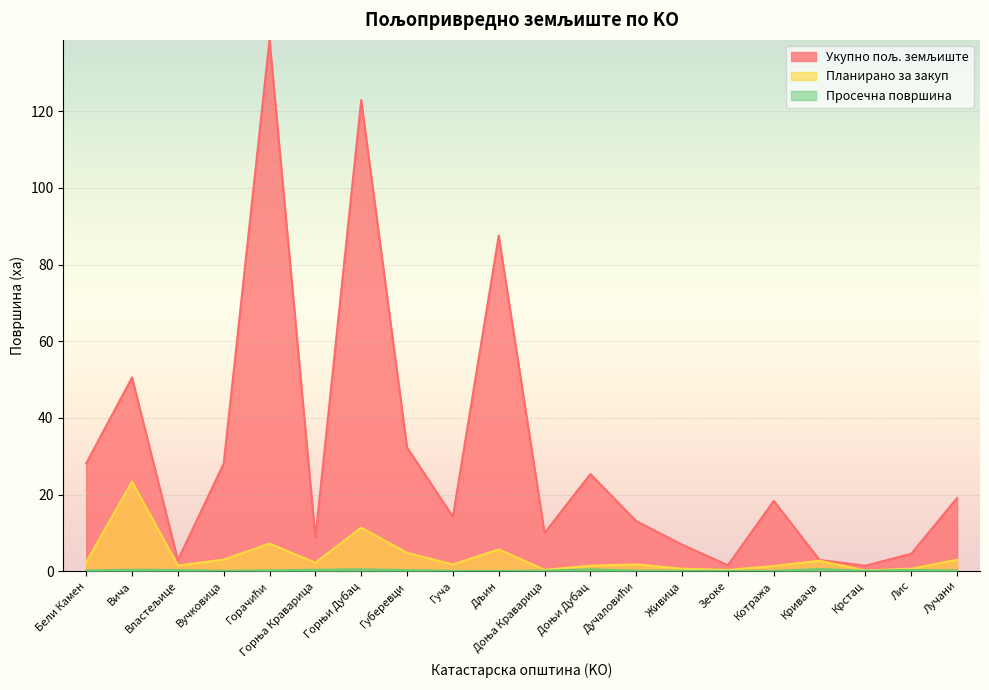

What is the difference between the maximum and minimum values in the Планирано за закуп series?

23.2